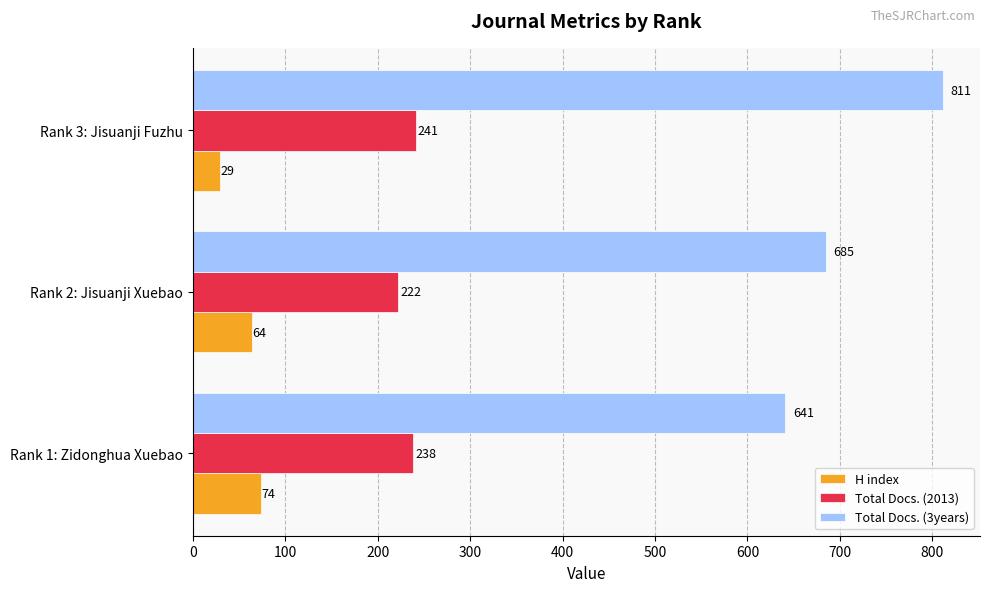

What is the sum of all Total Docs. (2013) values?

701